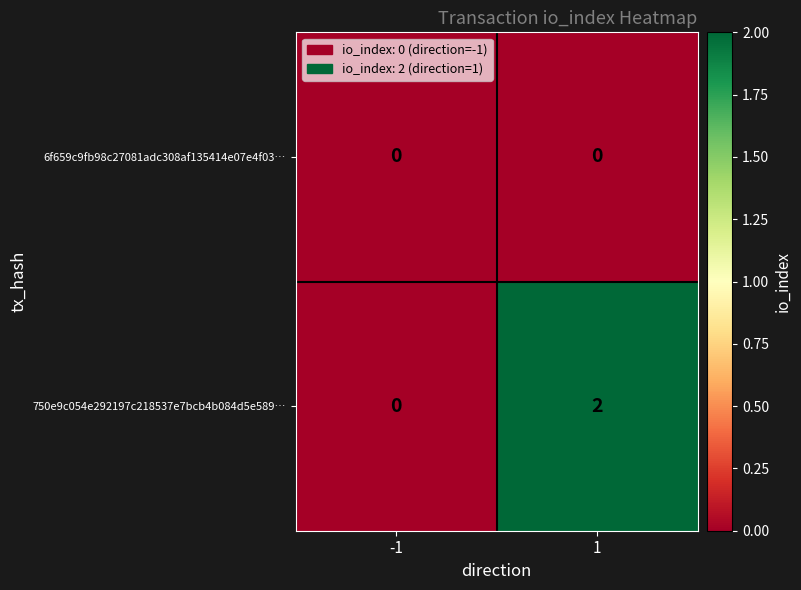

The 750e9c054e292197c218537e7bcb4b084d5e589… series shows 0 at -1. True or false?

True